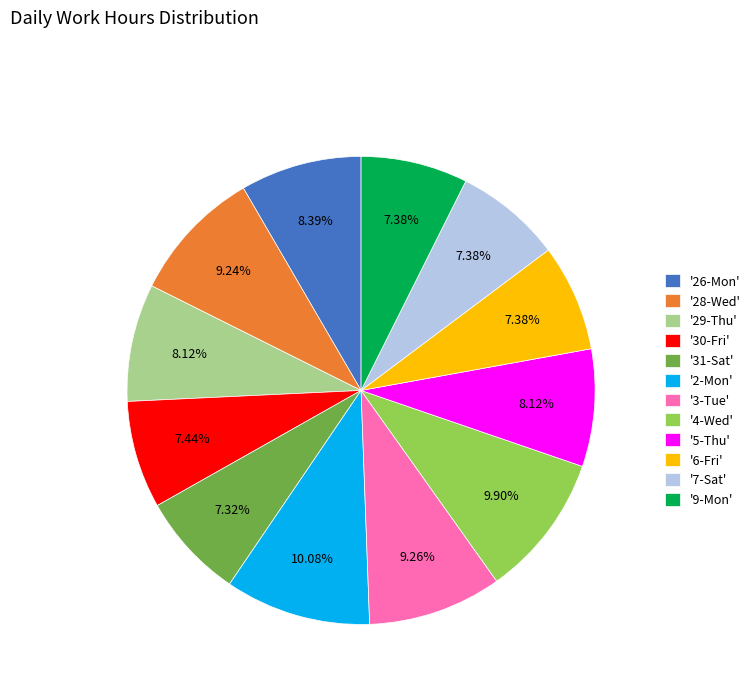

Does any single category account for the majority?

No